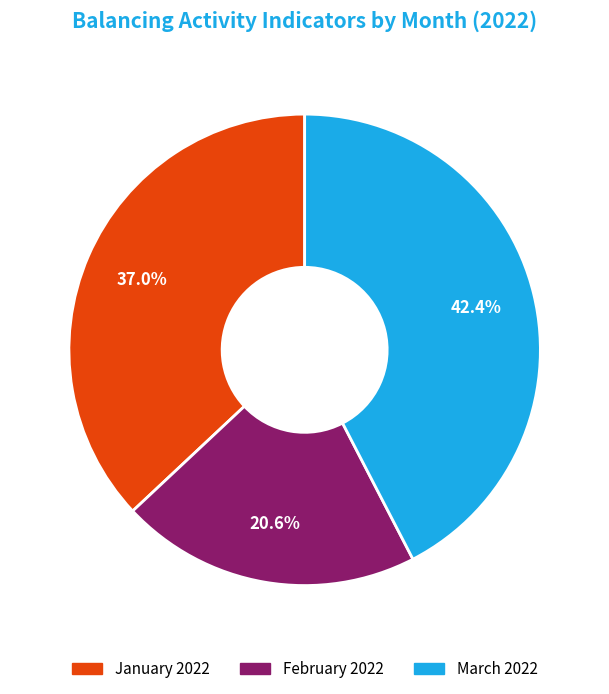

How many segments does this pie chart have?

3